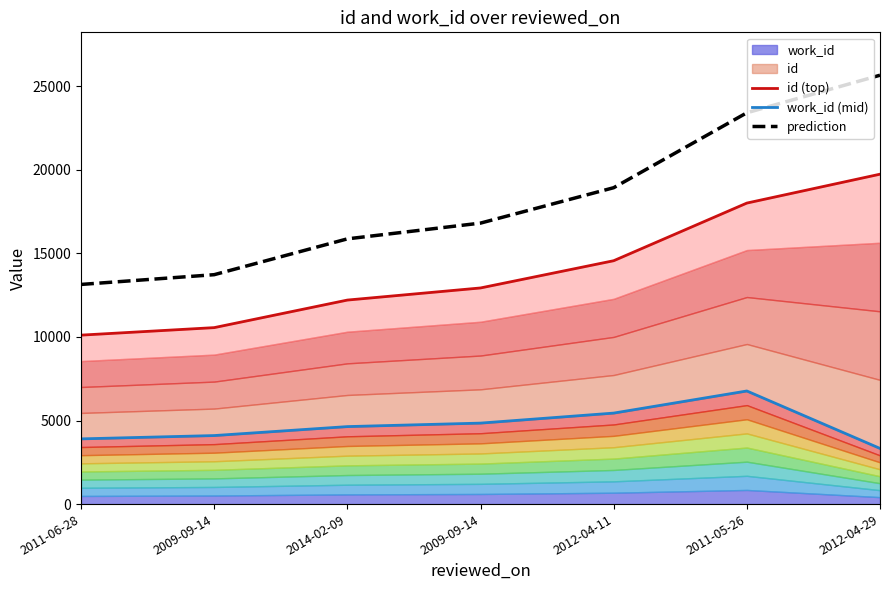

True or false: prediction and id (top) cross at least once.

False